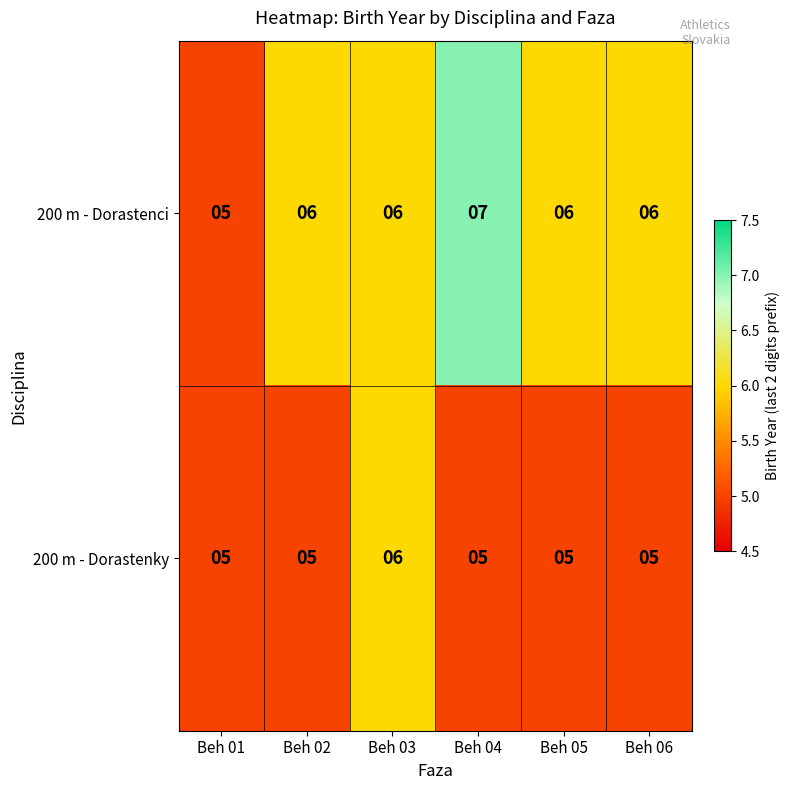

What is the sum of all 200 m - Dorastenci values?

36